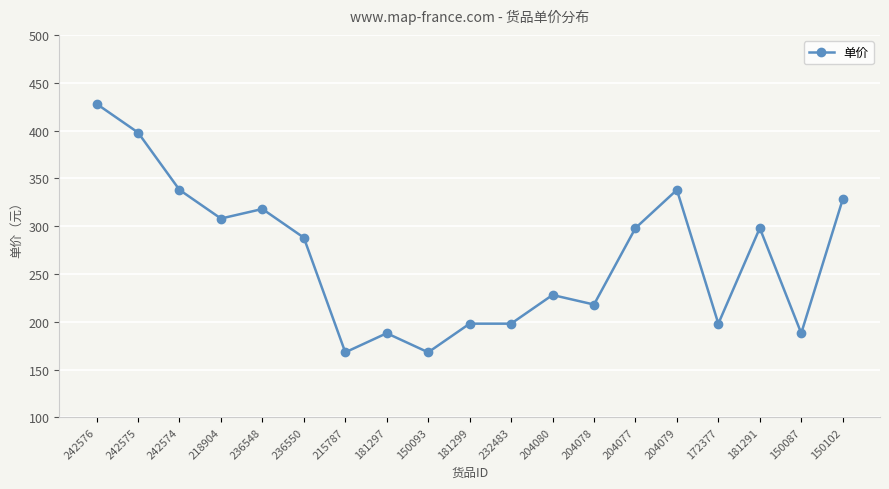

The chart shows a value of 428 at 242576. True or false?

True